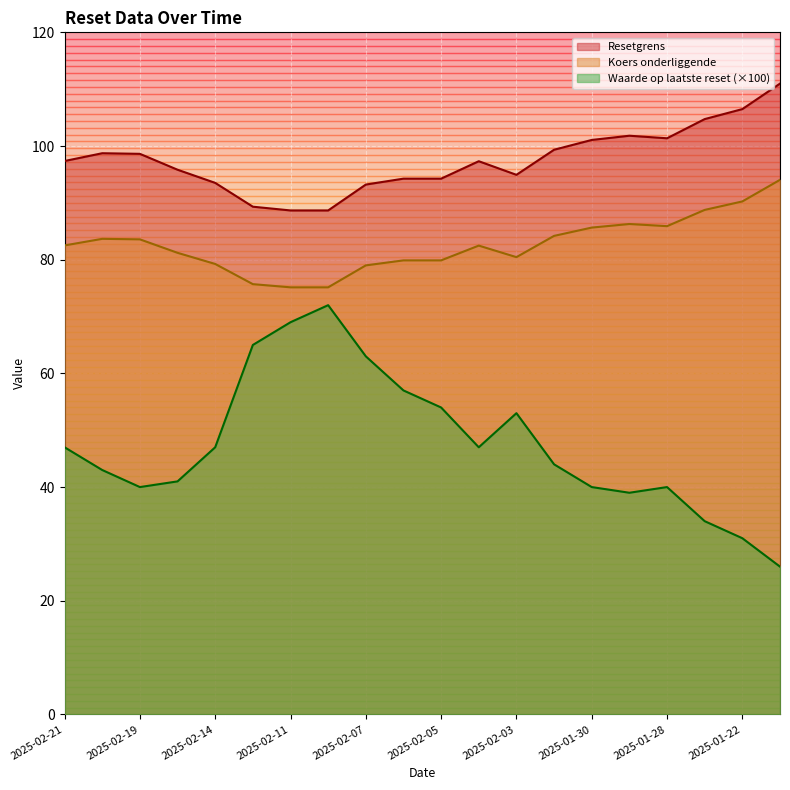

Reading left to right, what are all the values shown in this chart?

Resetgrens: 97.4	98.7	98.6	95.8	93.5	89.3	88.7	88.7	93.2	94.3	94.3	97.3	94.9	99.3	101.1	101.8	101.4	104.7	106.5	111.0
Koers onderliggende: 82.5	83.7	83.6	81.2	79.2	75.7	75.1	75.1	79.0	79.9	79.9	82.5	80.5	84.2	85.7	86.3	85.9	88.8	90.2	94.0
Waarde op laatste reset: 47.0	43.0	40.0	41.0	47.0	65.0	69.0	72.0	63.0	57.0	54.0	47.0	53.0	44.0	40.0	39.0	40.0	34.0	31.0	26.0